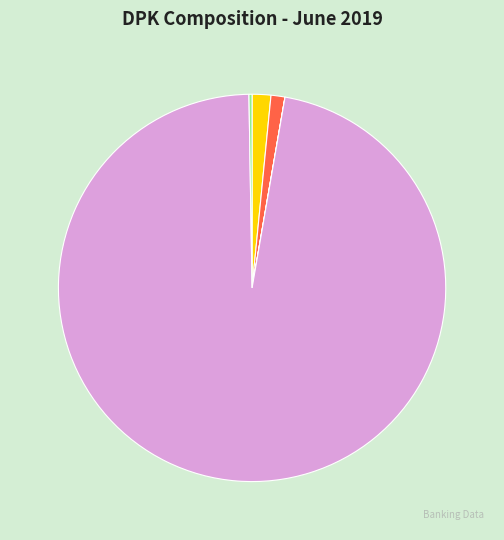

Is there any slice that represents more than half of the pie?

Yes